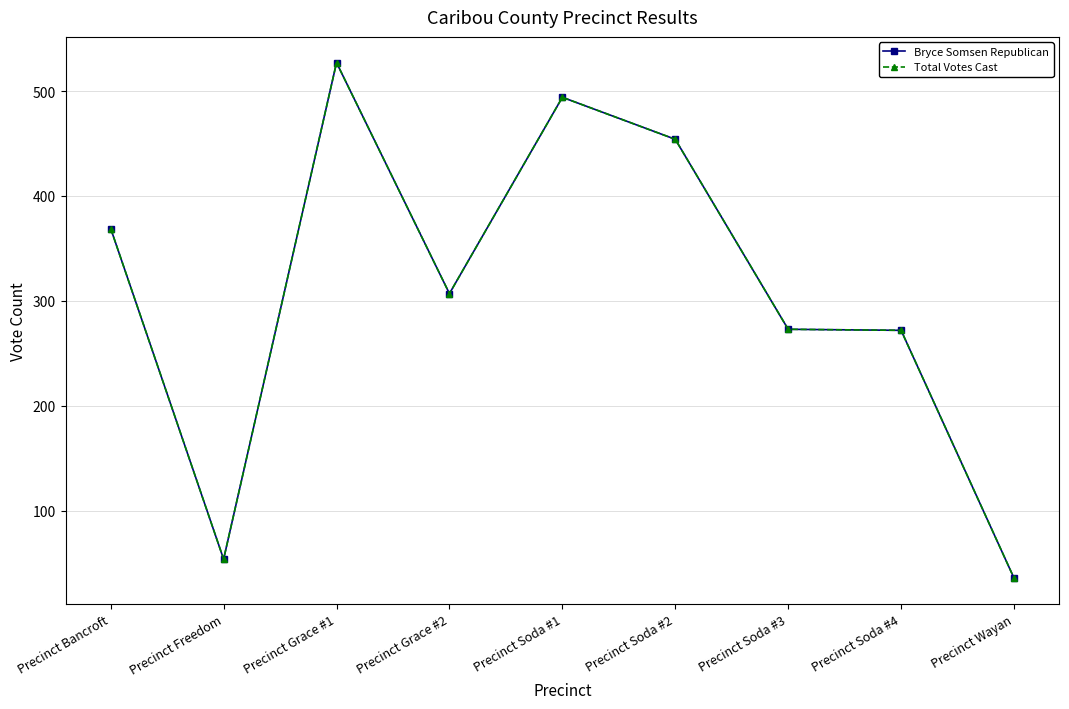

Is it true that Total Votes Cast equals 164 at Precinct Soda #1?

False